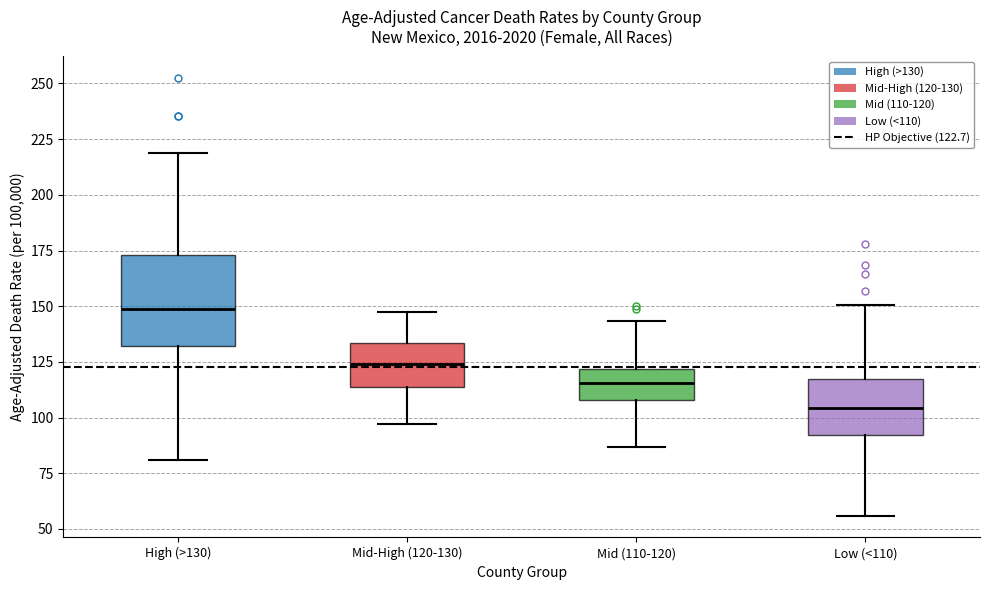

Which box is the tallest, from its lower edge to its upper edge?

High (>130)